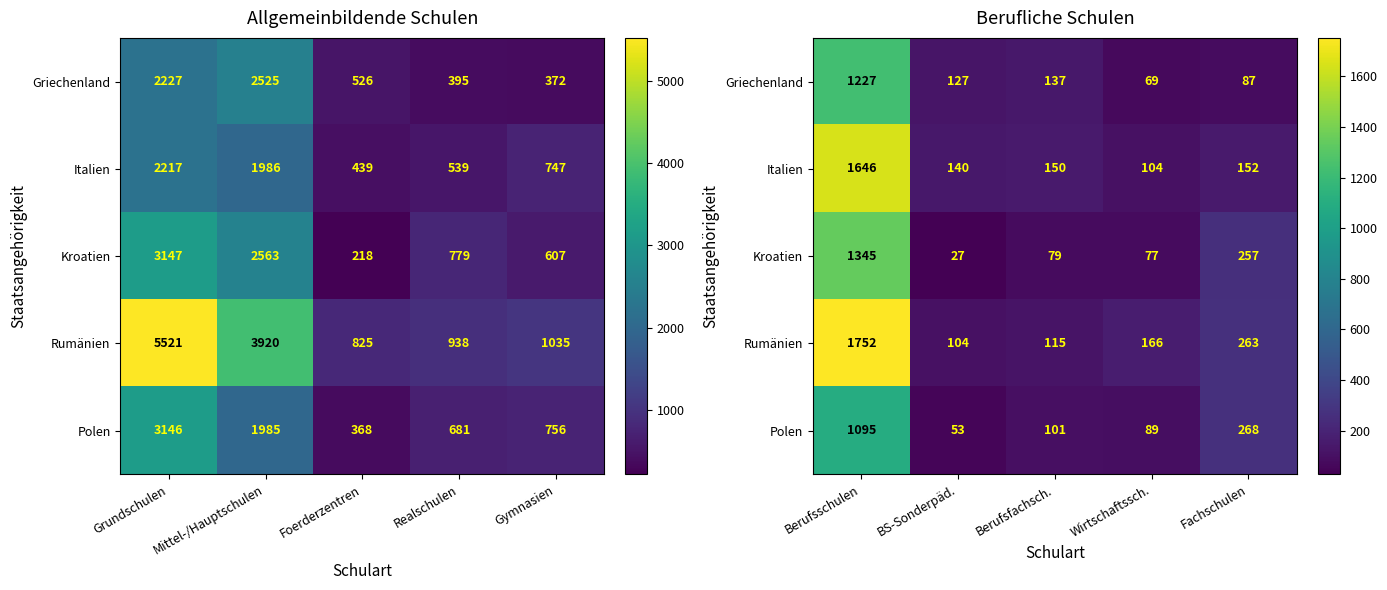

Where does the Kroatien series first go above 79?

Berufsschulen